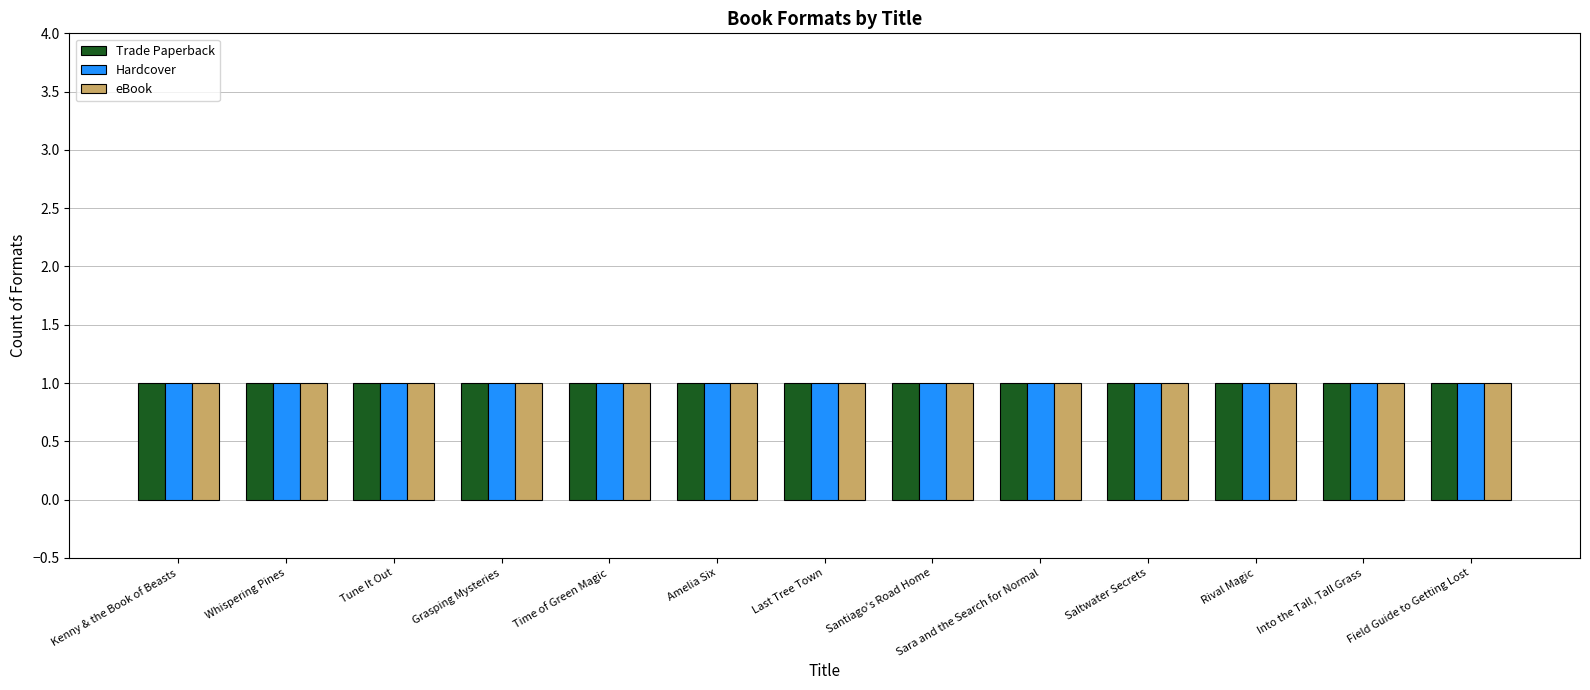

What position from the left is Field Guide to Getting Lost?

13